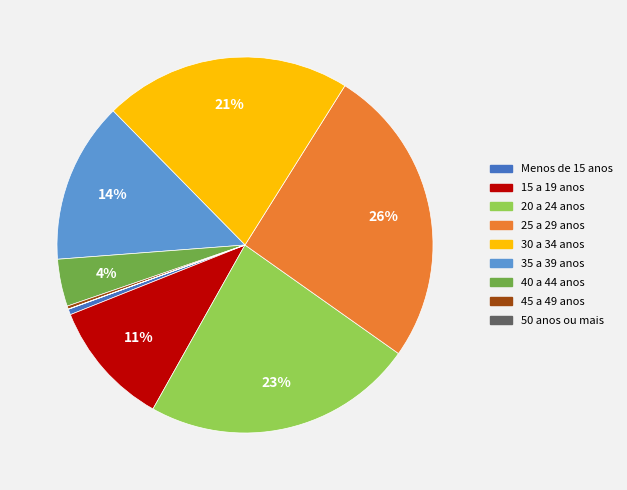

True or false: 35 a 39 anos accounts for 14% of the total.

True